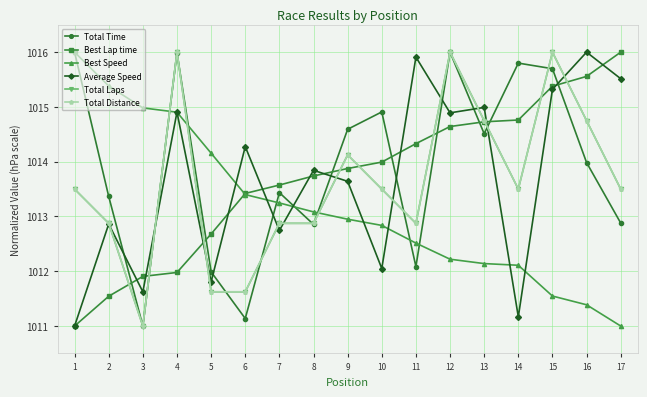

Is this an area chart (filled region under the line)?

No